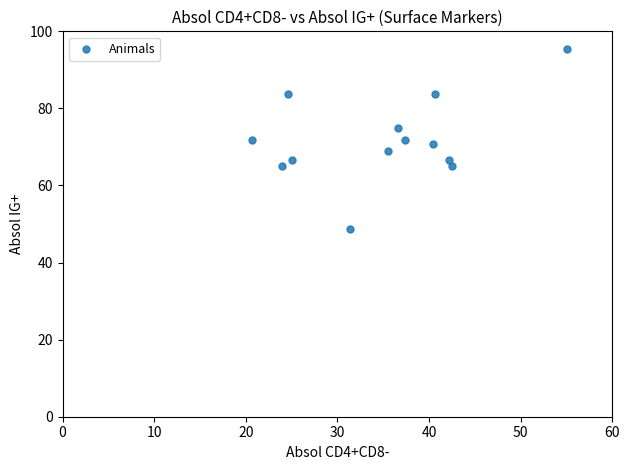

What is the range of X values (max minus min)?

34.4